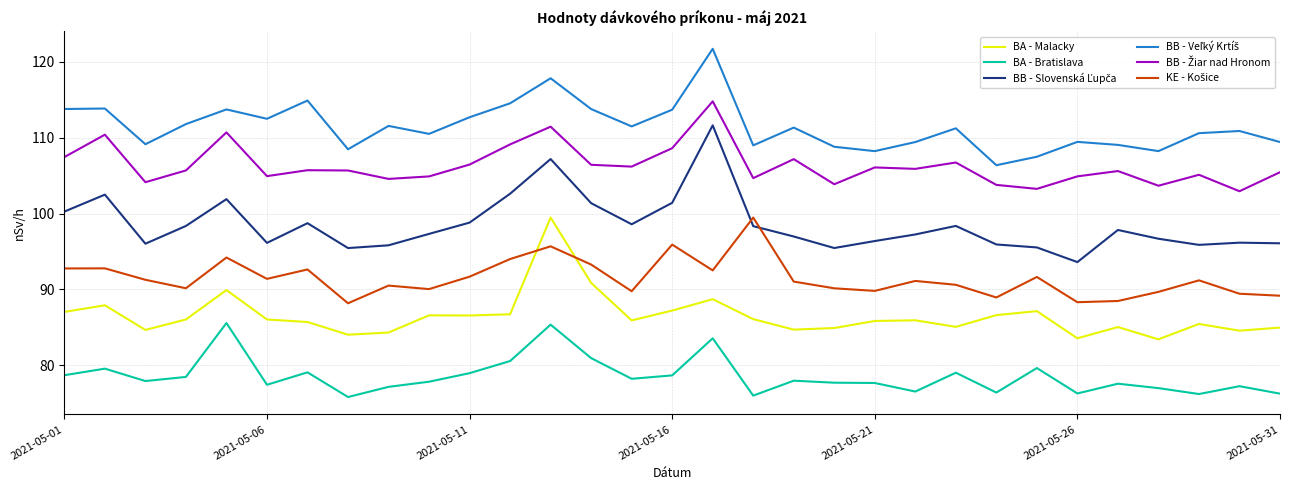

What is the smallest value displayed?

75.8